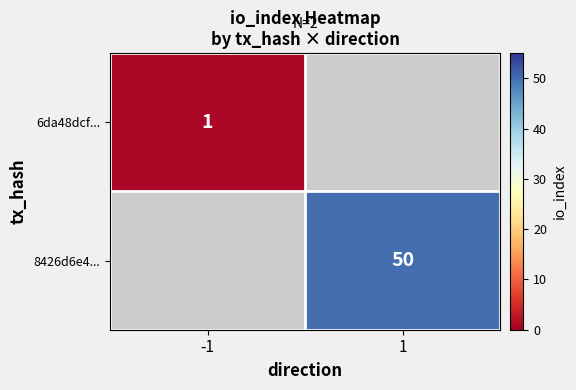

What is the maximum value shown in the chart?

50.0